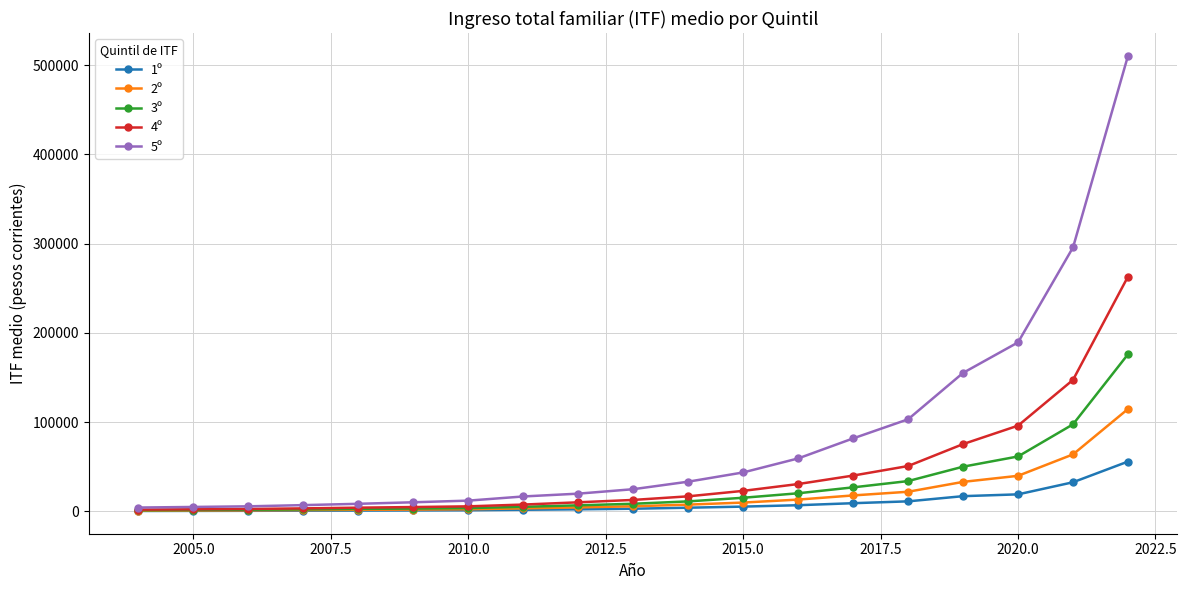

What is the value of the 1º point at the 16th from the left?

17005.8